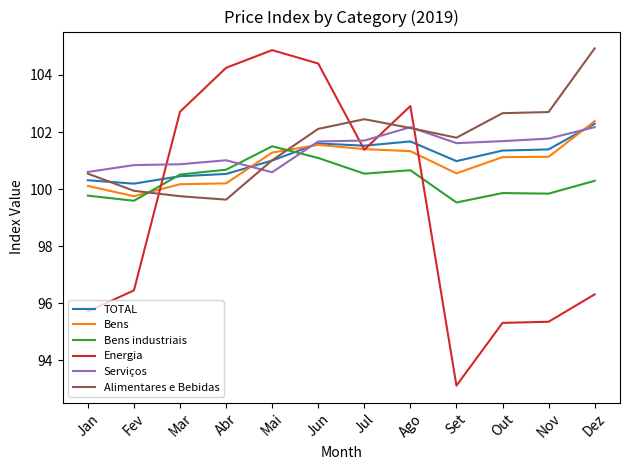

Which series has the widest spread of values?

Energia